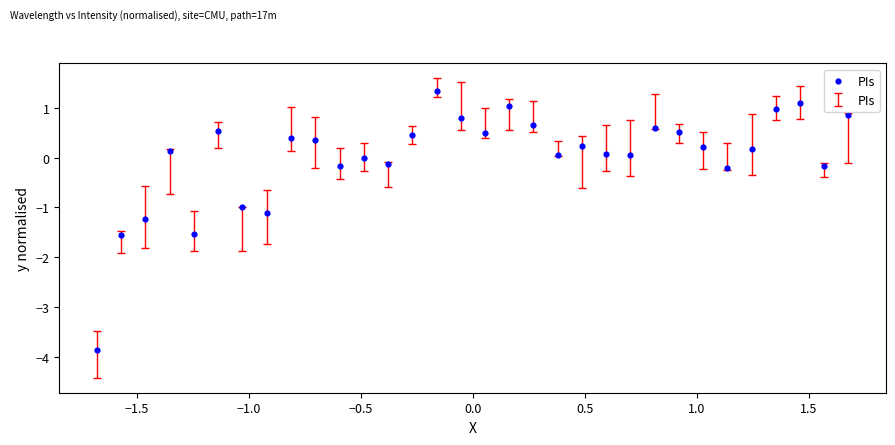

What is the range of X values (max minus min)?

3.4